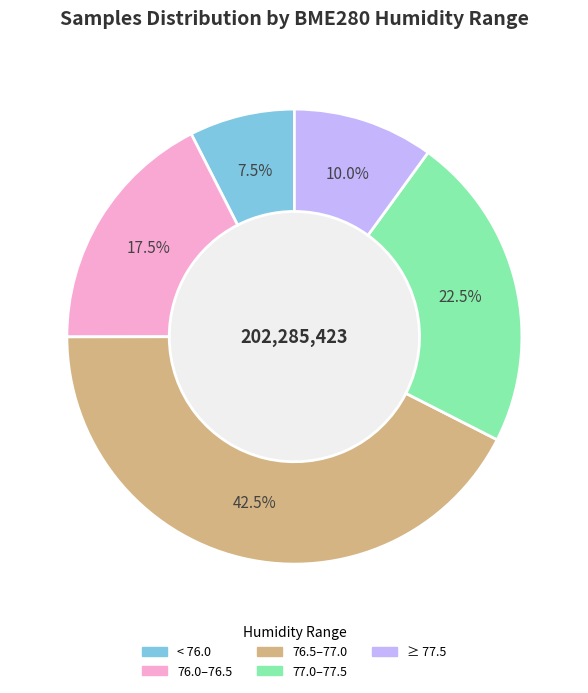

Which has a higher value, 76.0–76.5 or 76.5–77.0?

76.5–77.0